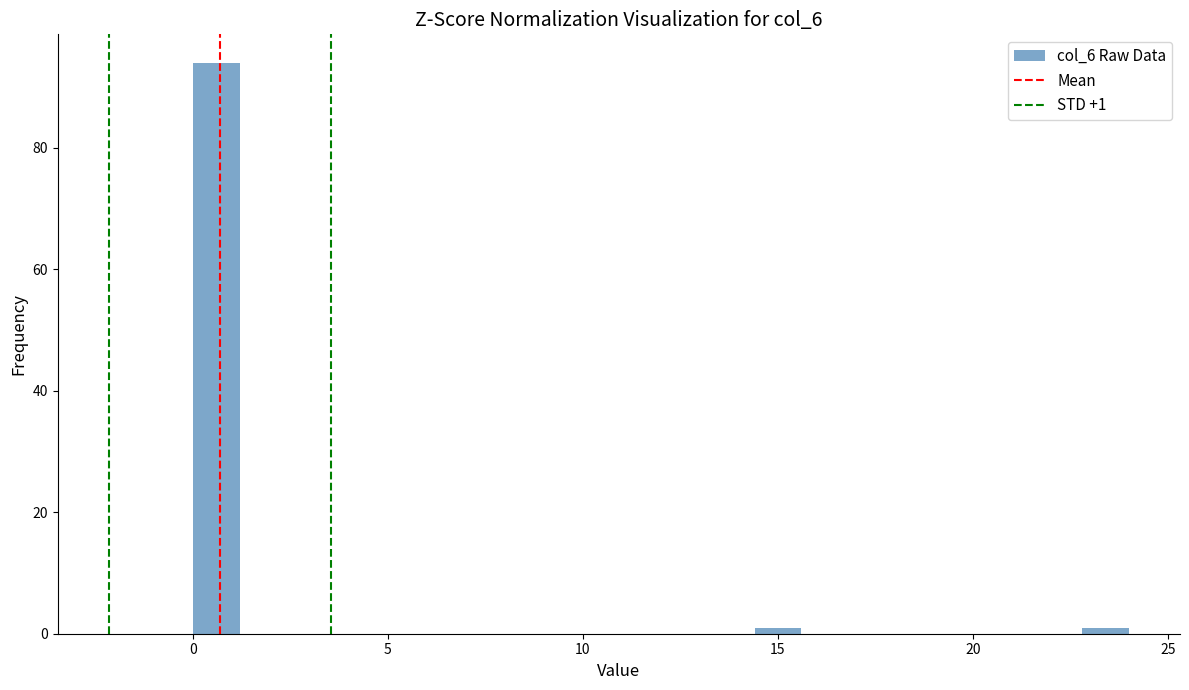

Read against the x-axis, roughly where is the centre of the tallest bar?

0.5